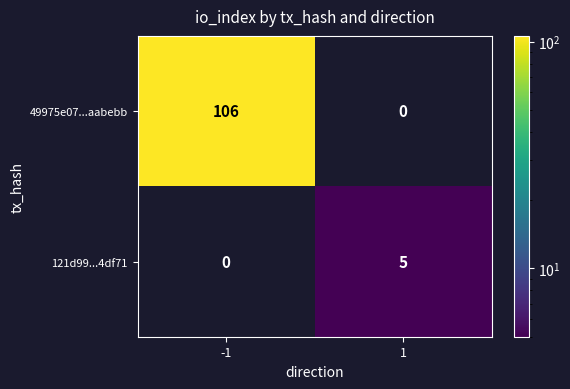

List the series in order of their peak value, highest first.

49975e07...aabebb, 121d99...4df71